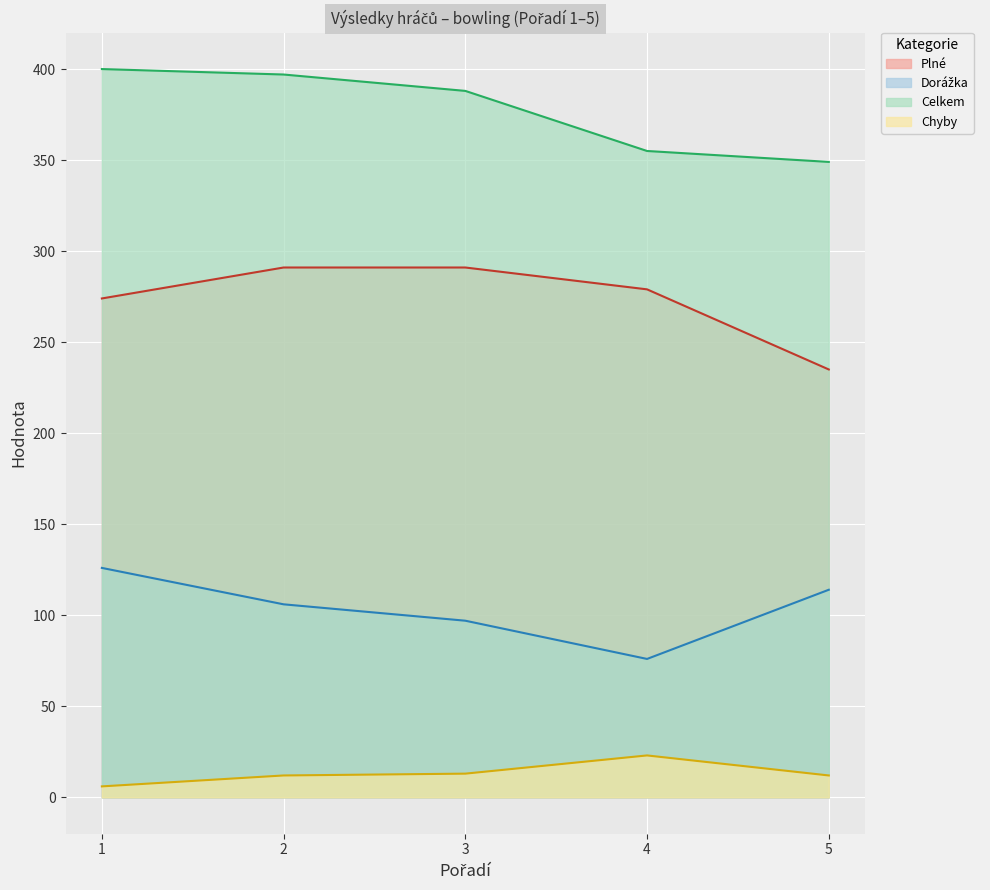

Does the chart display data point markers on the line(s)?

No